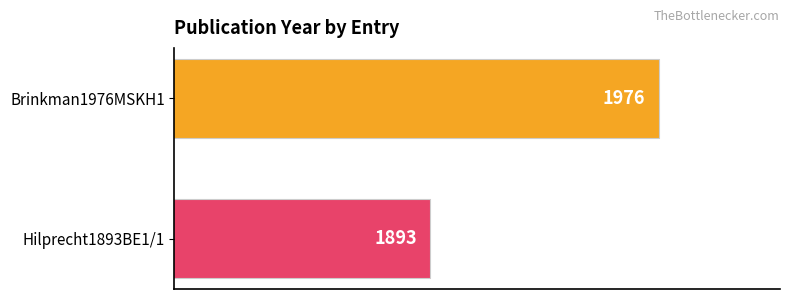

Is it true that the value at Brinkman1976MSKH1 is 1976?

True